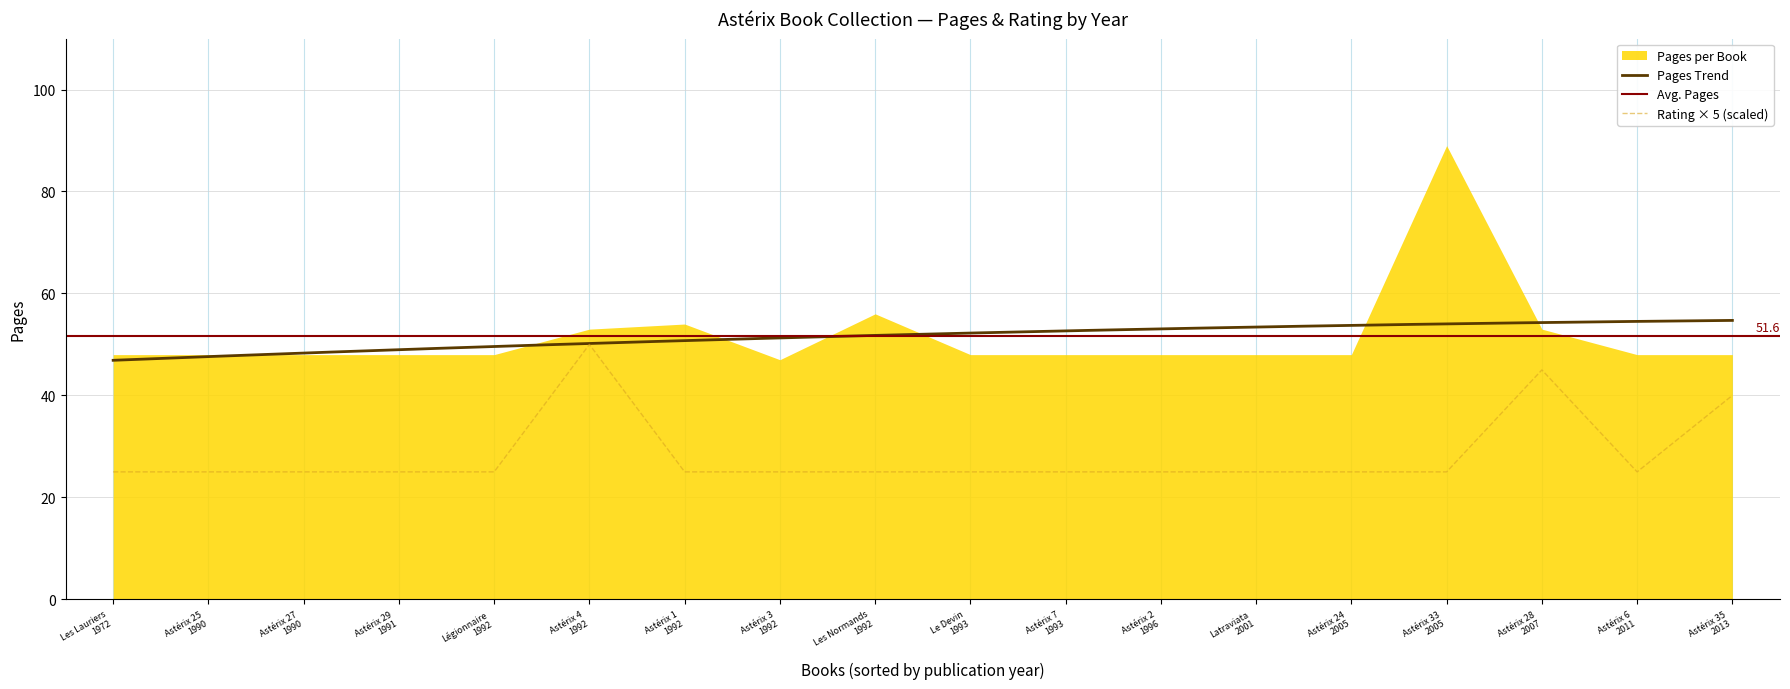

What is the average value of the rating series?

6